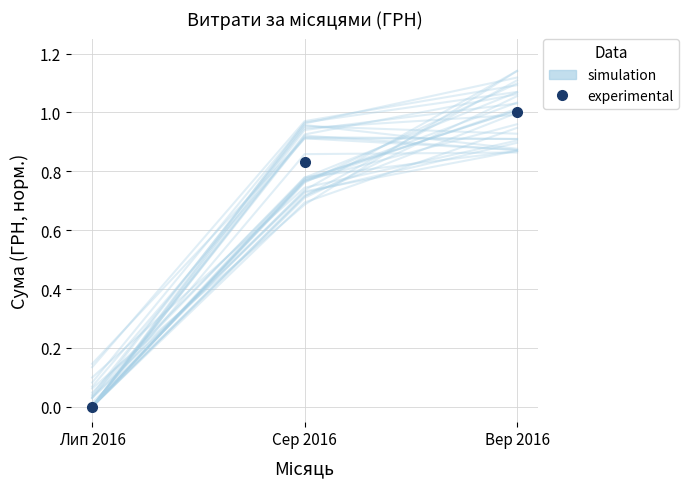

What position from the right is Сер 2016?

2